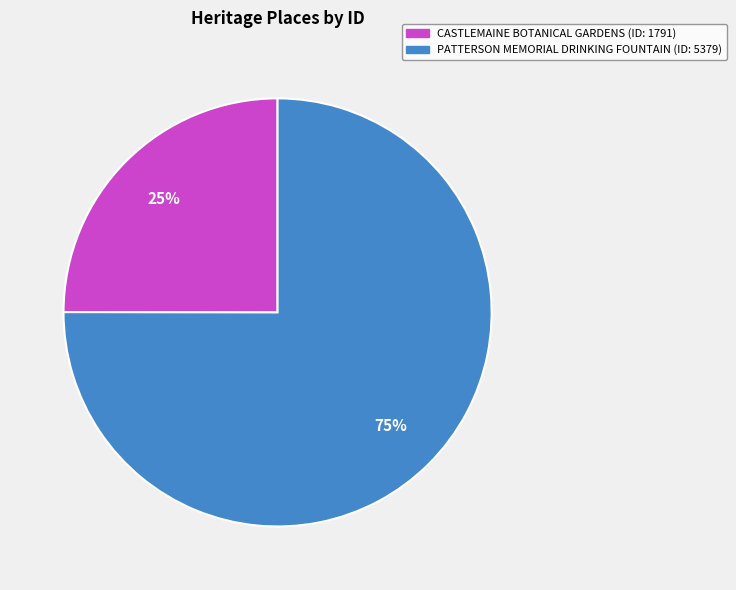

To the nearest percent, what portion does PATTERSON MEMORIAL DRINKING FOUNTAIN represent?

75%